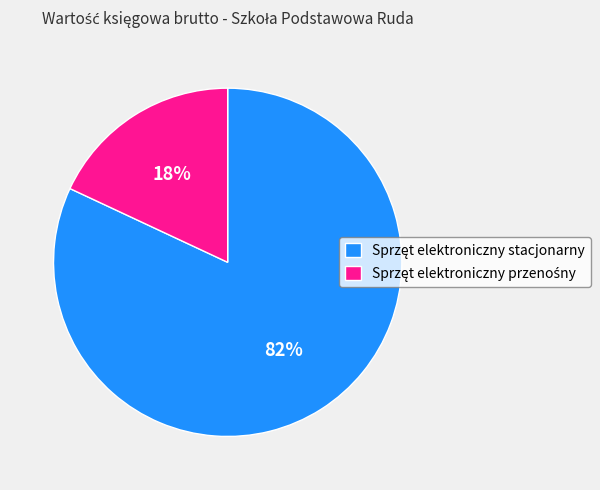

To the nearest percent, what is the difference between the largest and smallest slice percentages?

64%